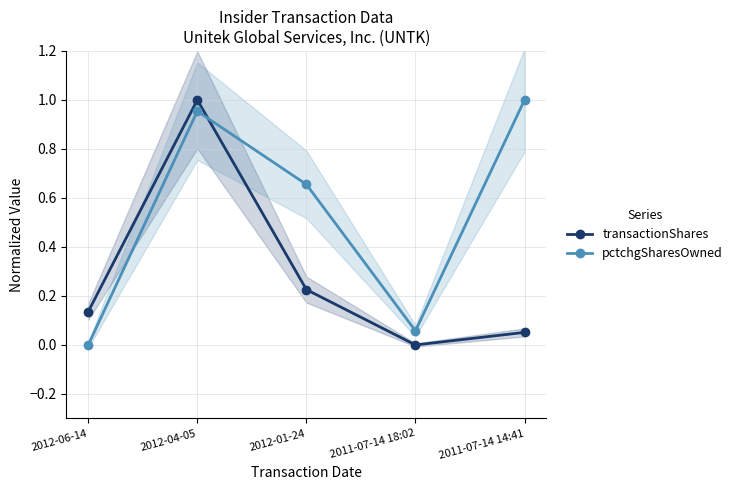

At how many categories does at least one series exceed 0?

5